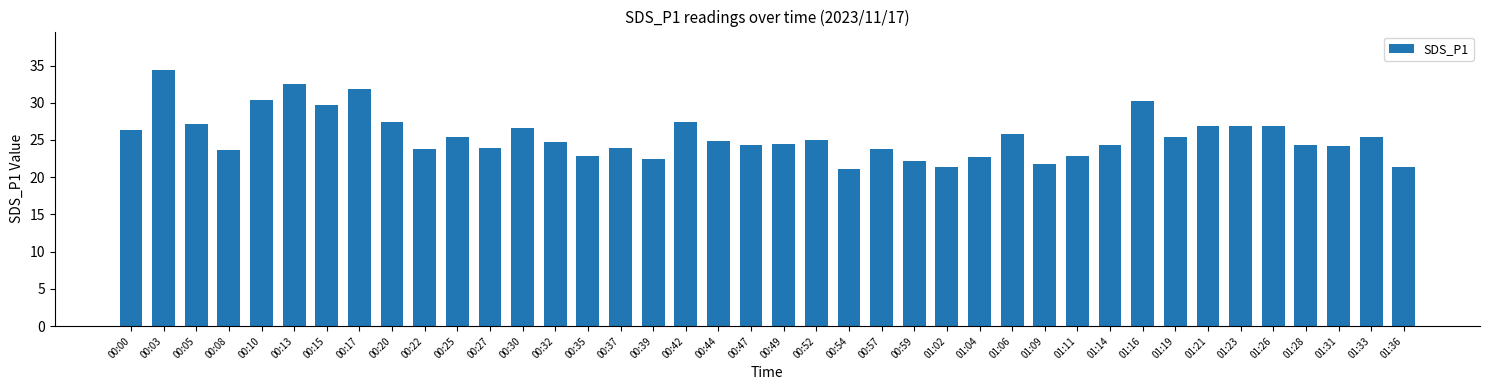

Which label corresponds to the largest value in the chart?

00:03